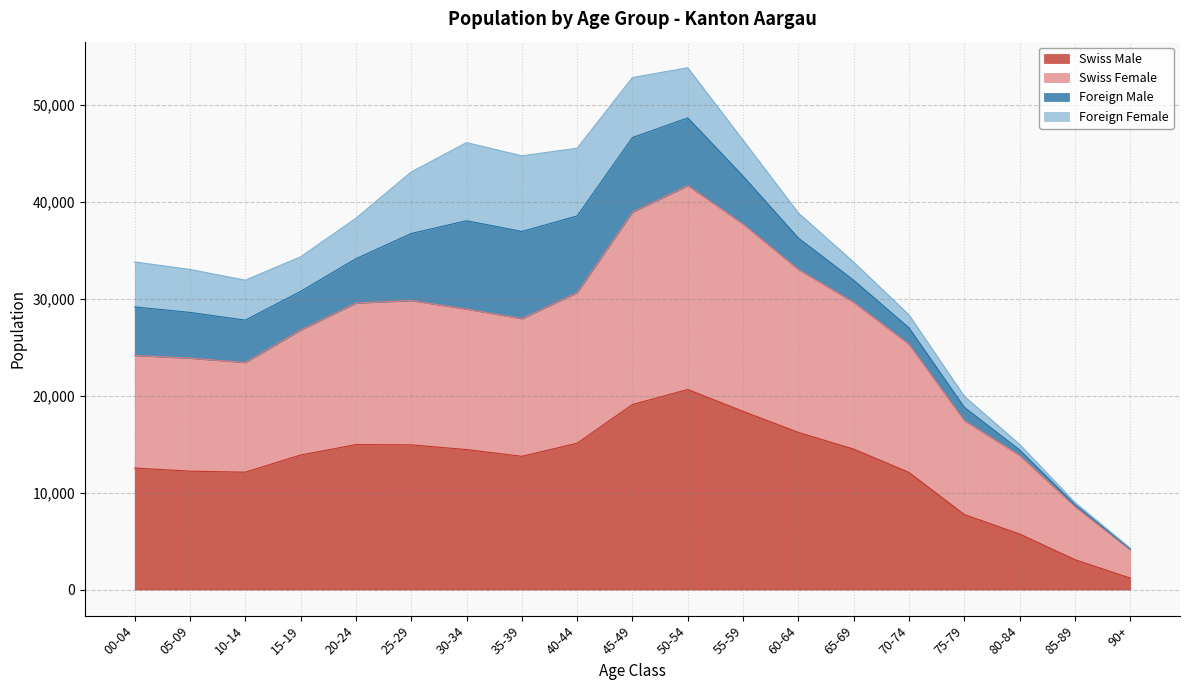

What is the label of the 5th point from the left?

20-24